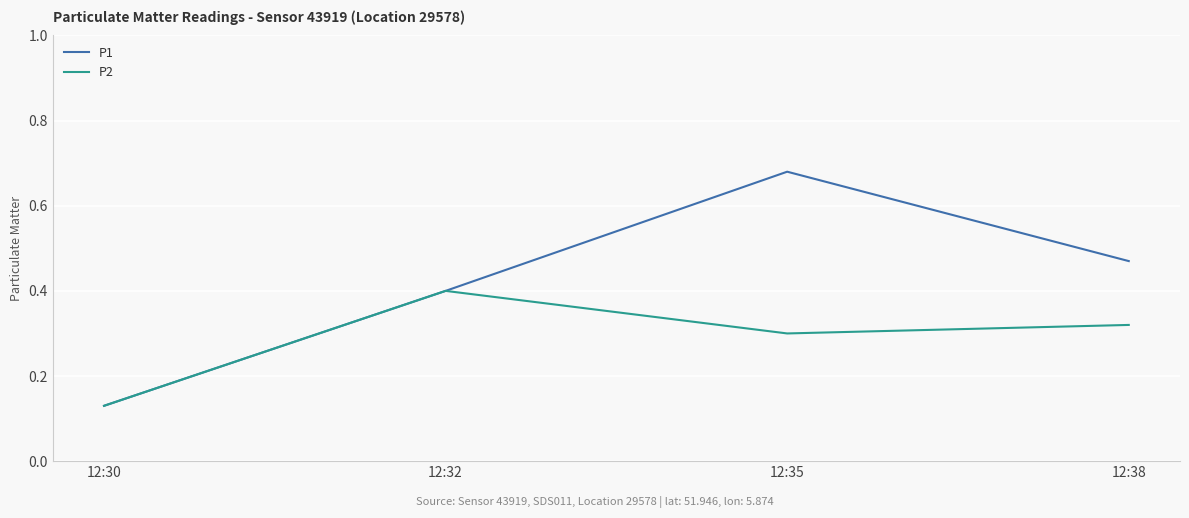

At which category is the sum across all series the highest?

12:35